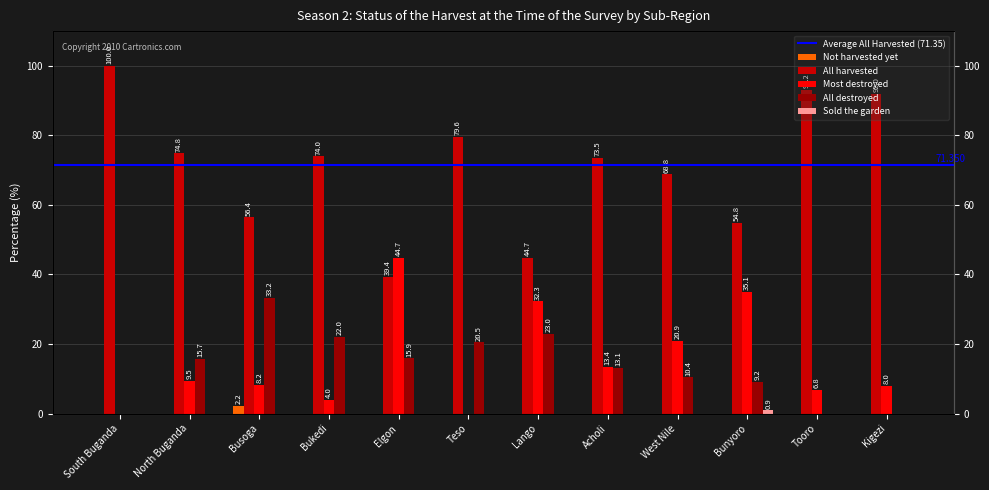

The Not harvested yet series shows 0.8 at Elgon. True or false?

False